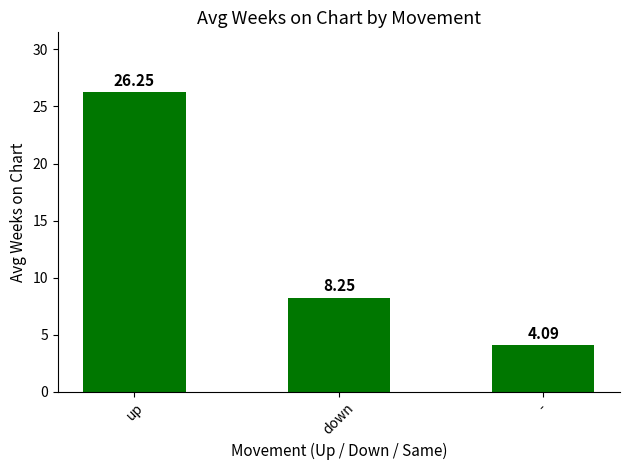

What is the label of the 1st bar from the left?

up